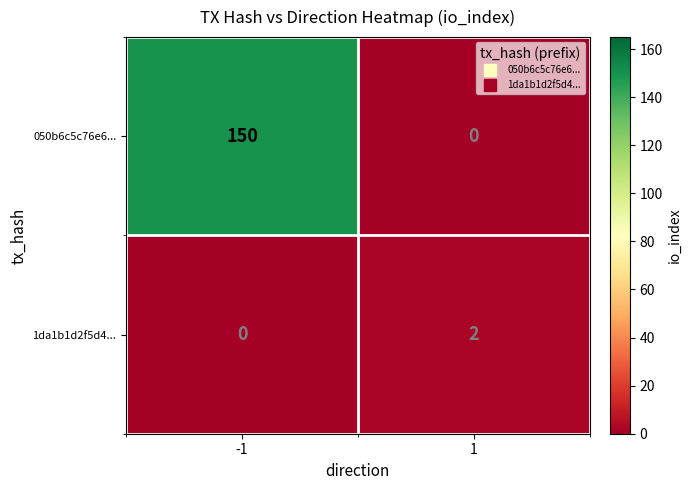

Is it true that 1da1b1d2f5d4... equals 0 at -1?

True